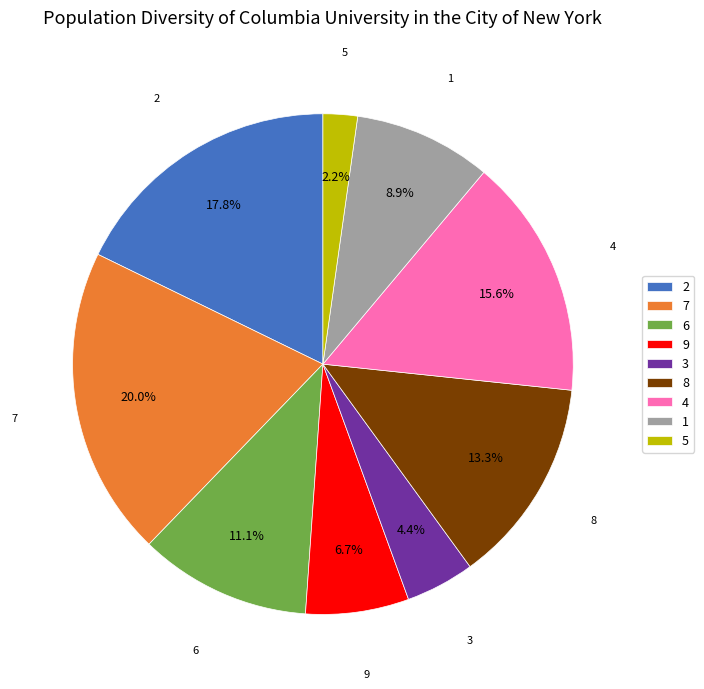

Does any single category account for the majority?

No